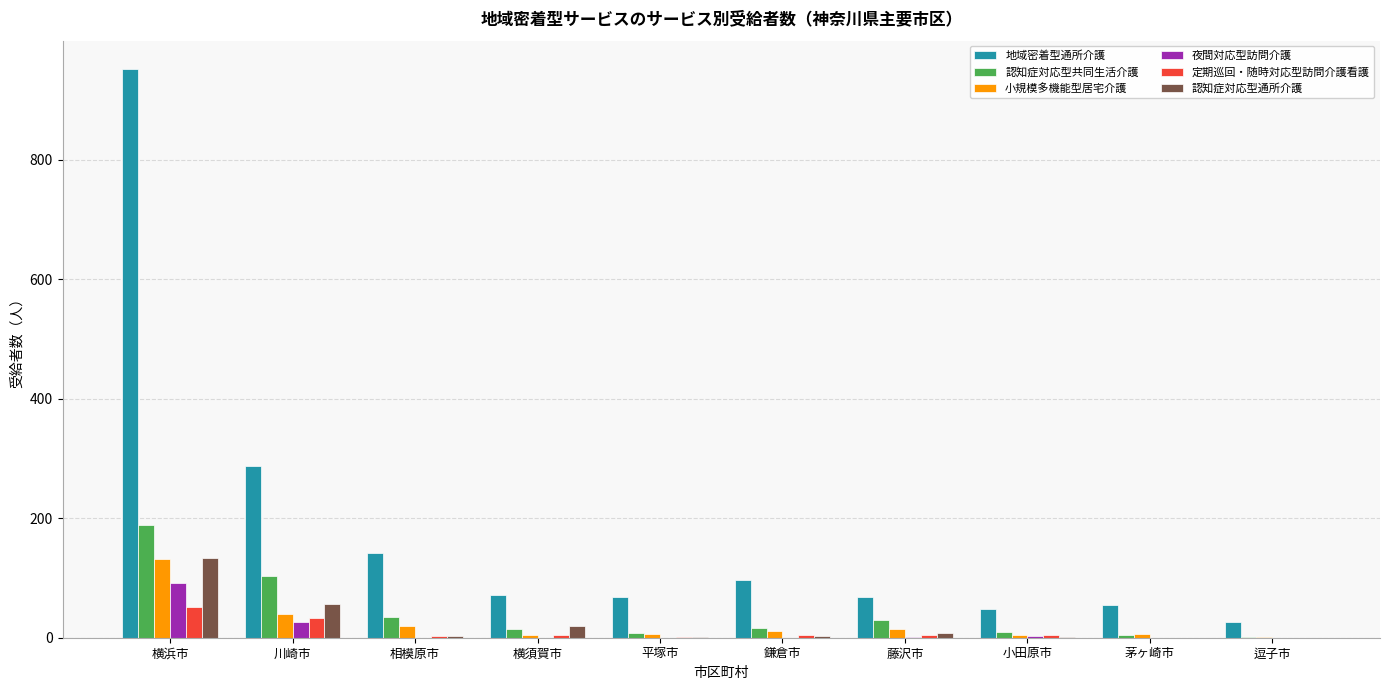

Are the bars horizontal?

No